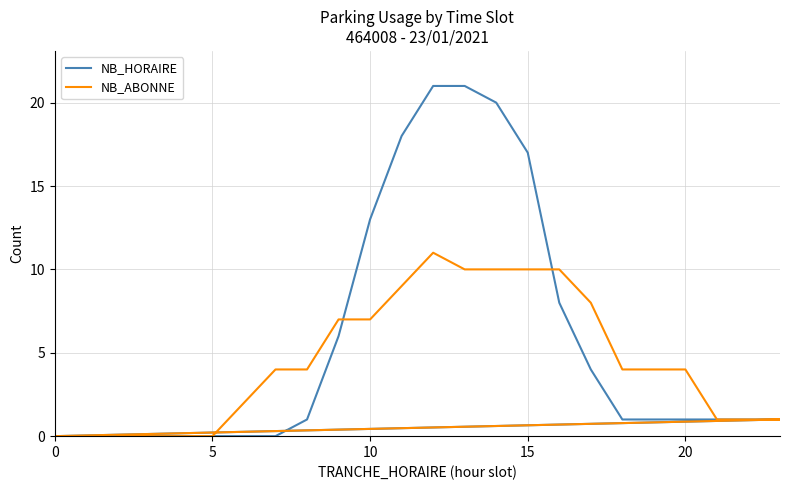

How many lines are shown in the chart?

2